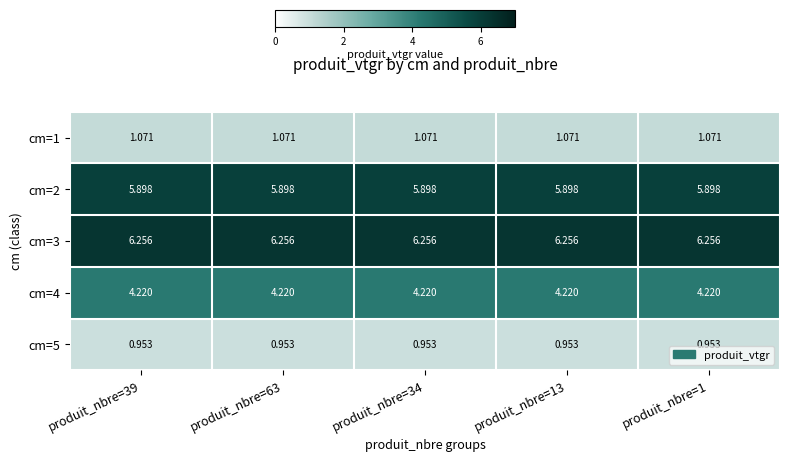

Is the value of cm=5 at produit_nbre=34 greater than the value of cm=1 at produit_nbre=13?

No